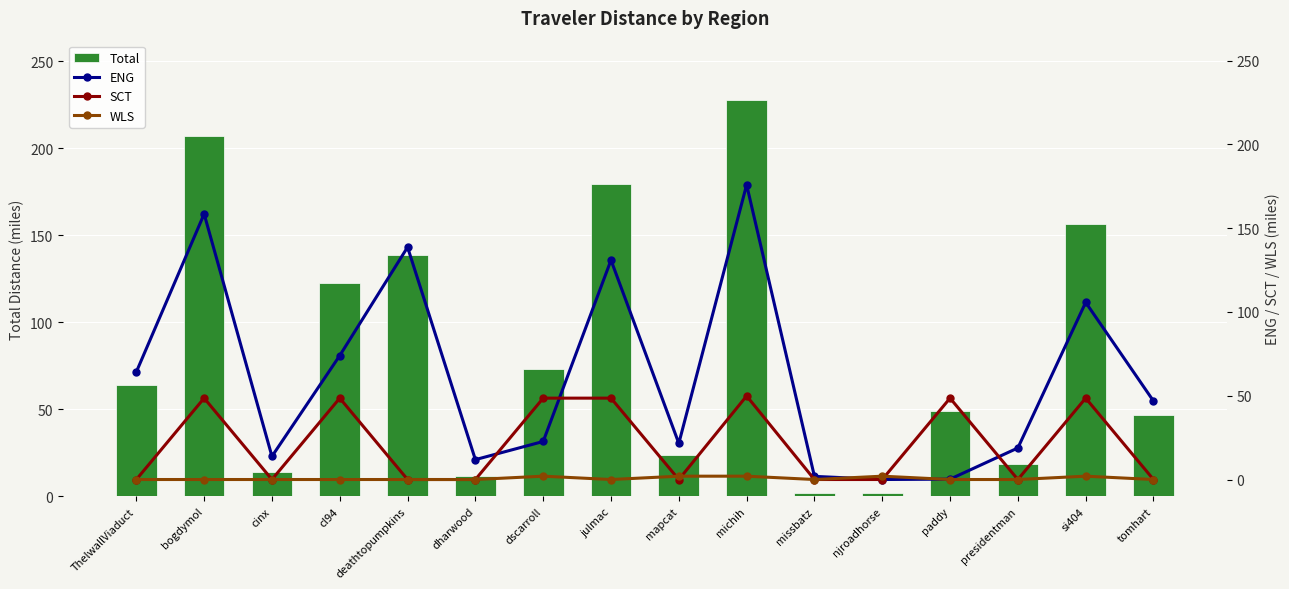

How many series are shown in this chart?

4